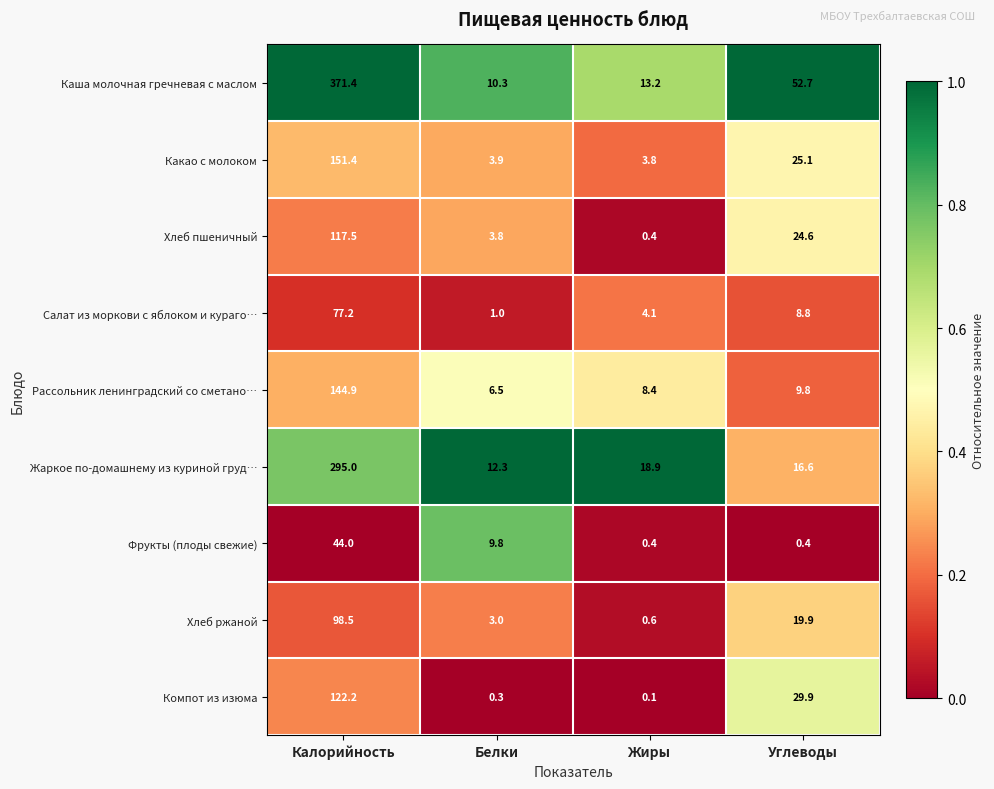

Which series has the largest total across all categories?

Каша молочная гречневая с маслом